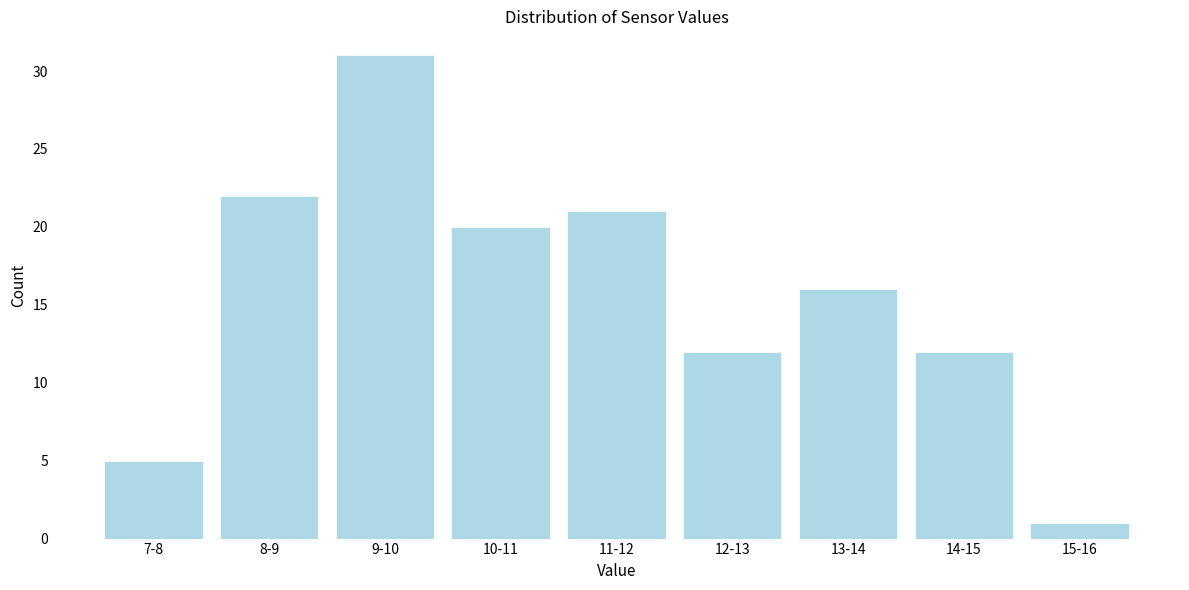

Reading left to right, list all the values displayed in this chart.

7-8=5	8-9=22	9-10=31	10-11=20	11-12=21	12-13=12	13-14=16	14-15=12	15-16=1